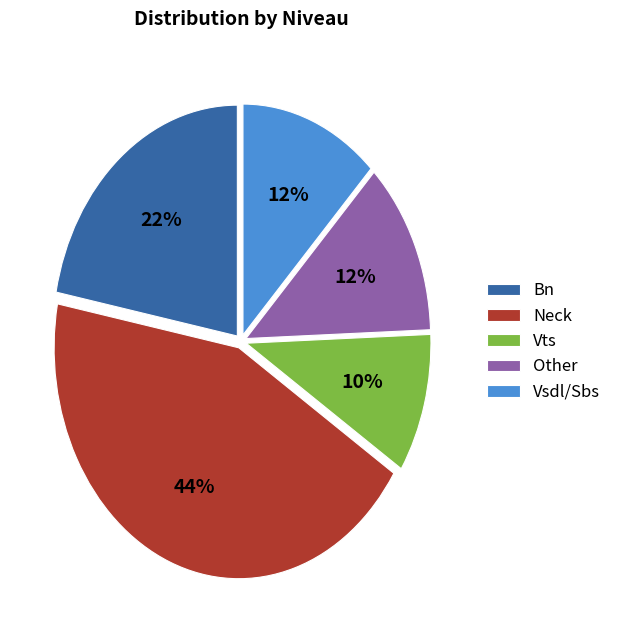

The Vts slice represents 18% of the pie. True or false?

False